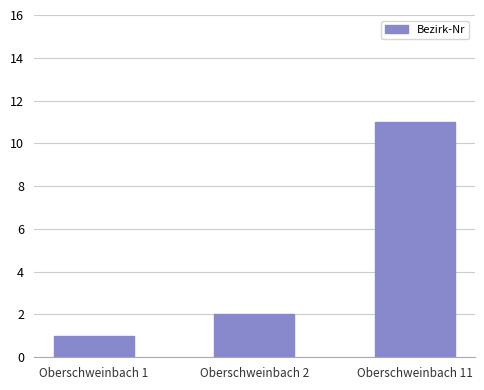

List the labels in order of value, smallest first.

Oberschweinbach 1, Oberschweinbach 2, Oberschweinbach 11